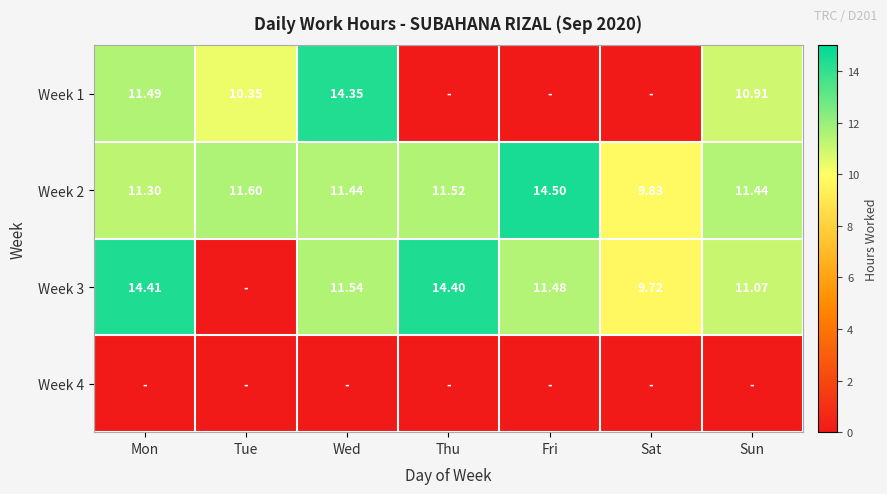

Which category has the highest value in the Week 2 series?

Fri